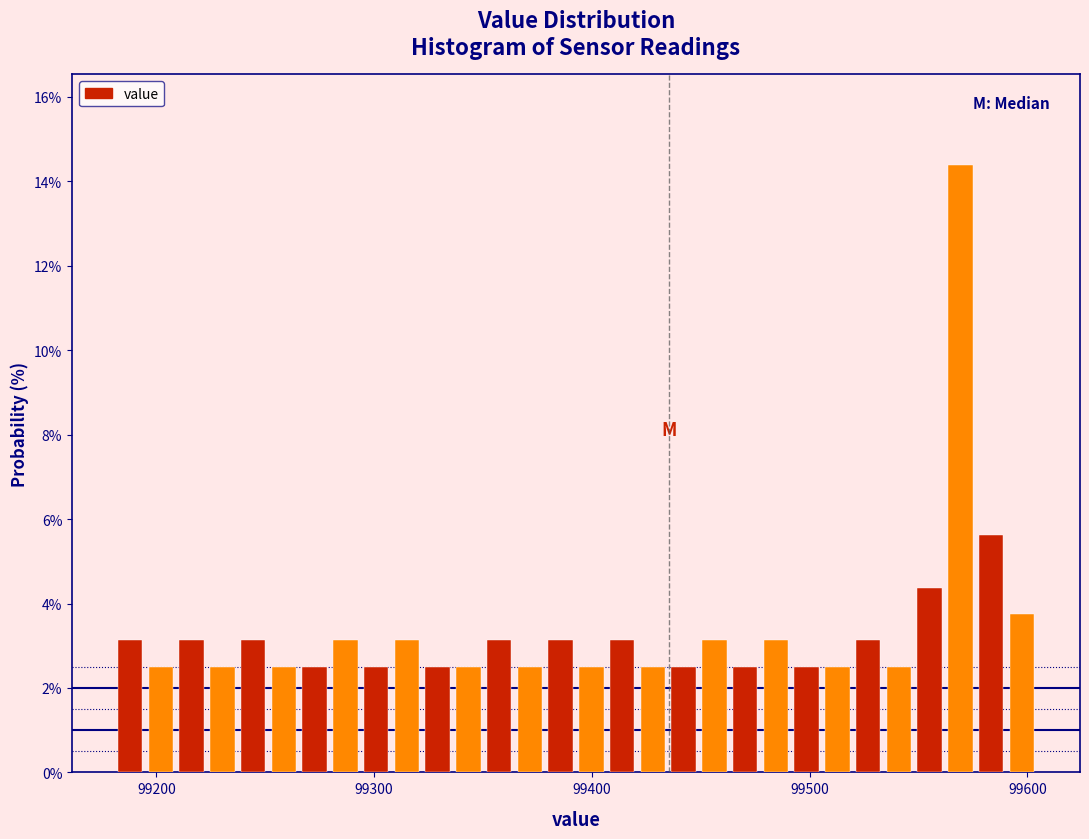

Read against the x-axis, roughly where is the centre of the tallest bar?

99570